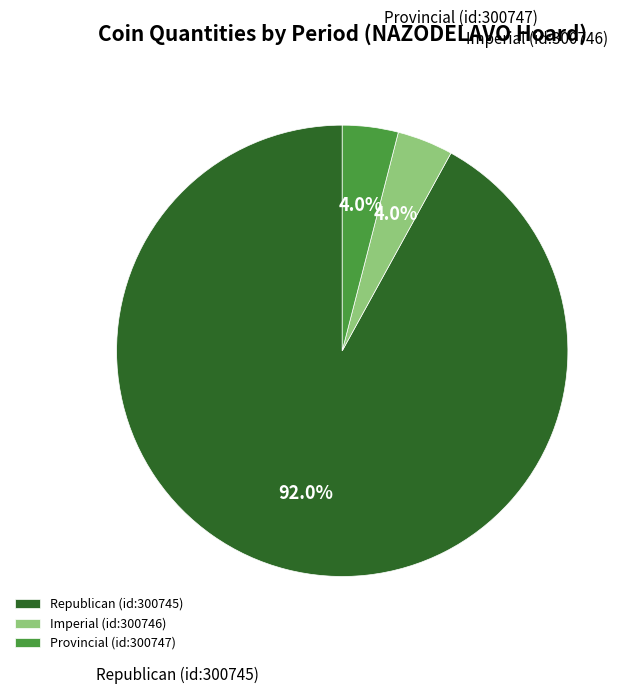

What is the largest slice in the pie chart?

Republican (id:300745)